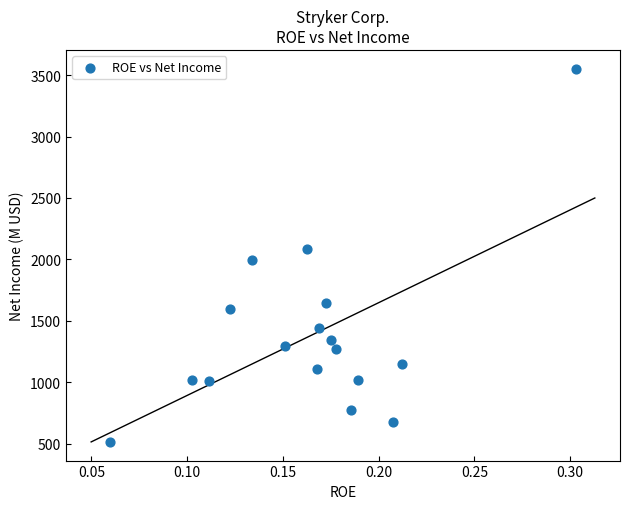

What is the range of Y values (max minus min)?

3038